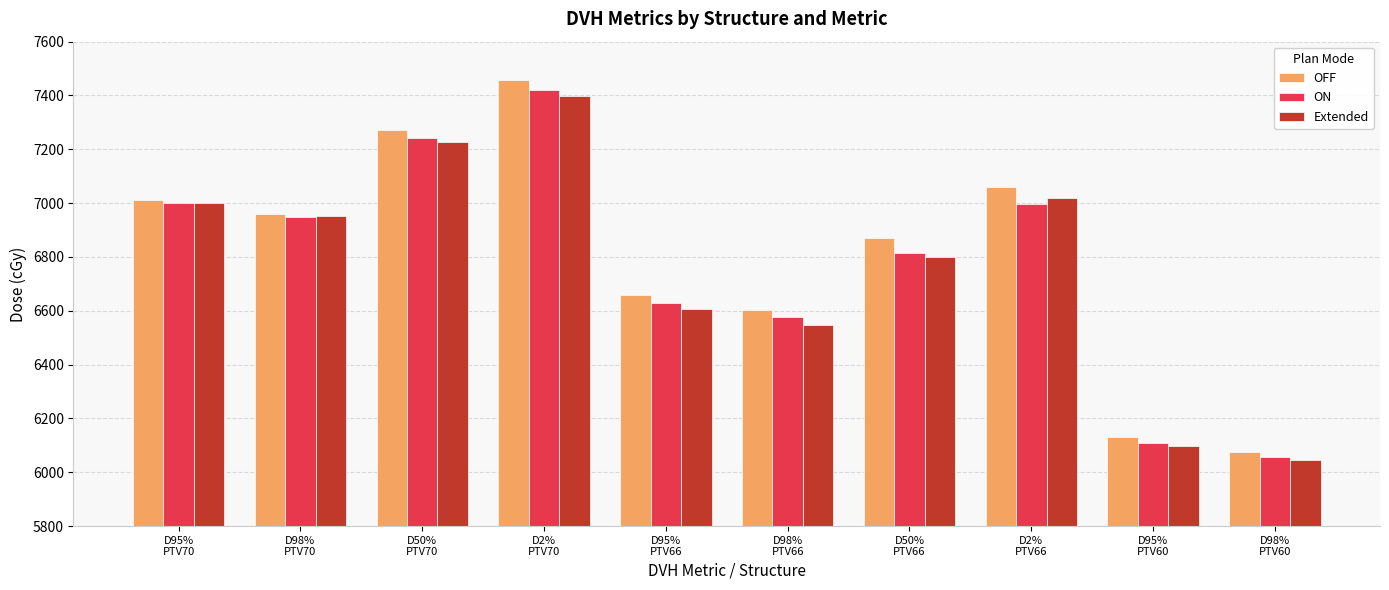

Which series has the largest range (max minus min)?

OFF